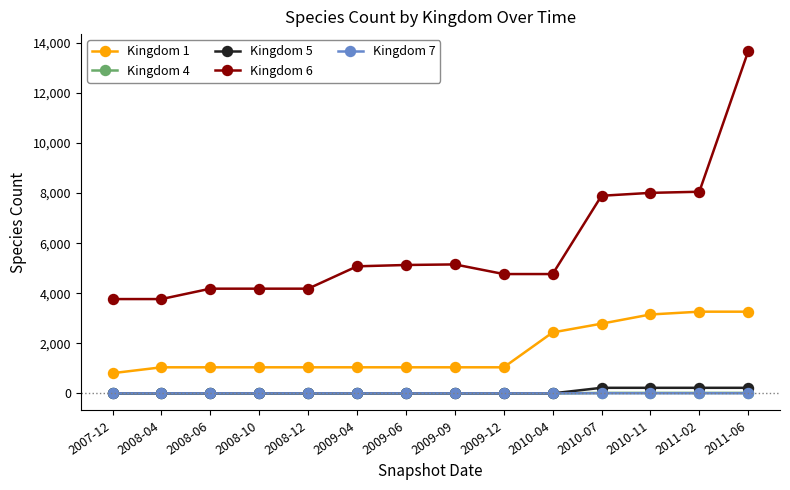

True or false: Kingdom 6 and Kingdom 7 cross at least once.

False